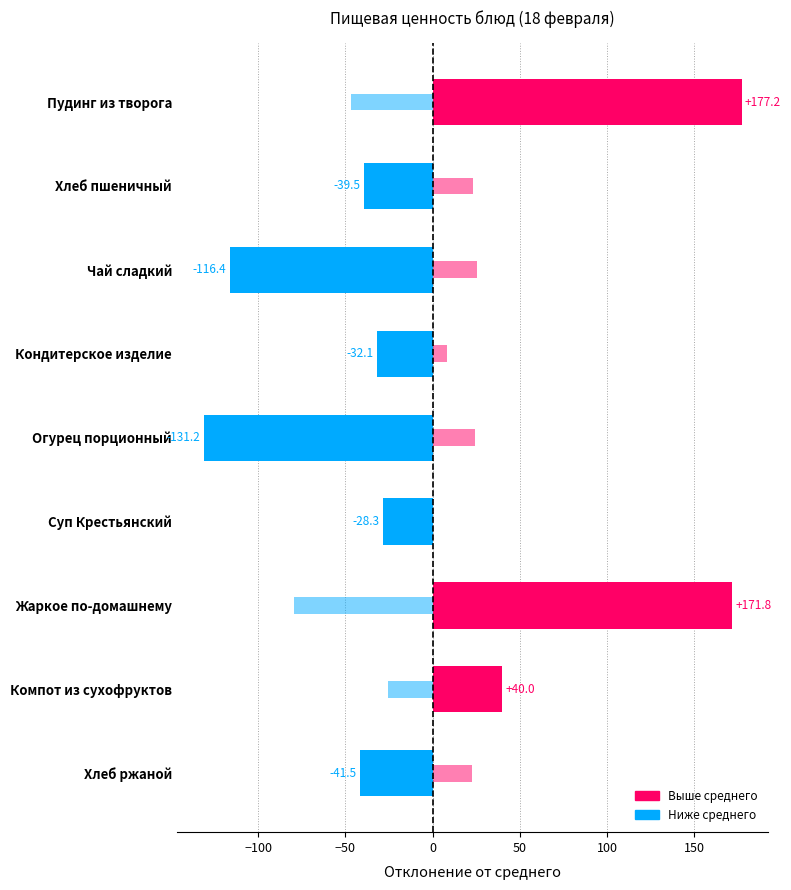

The Белки (×5, откл.) series shows -47.9 at Огурец порционный. True or false?

False